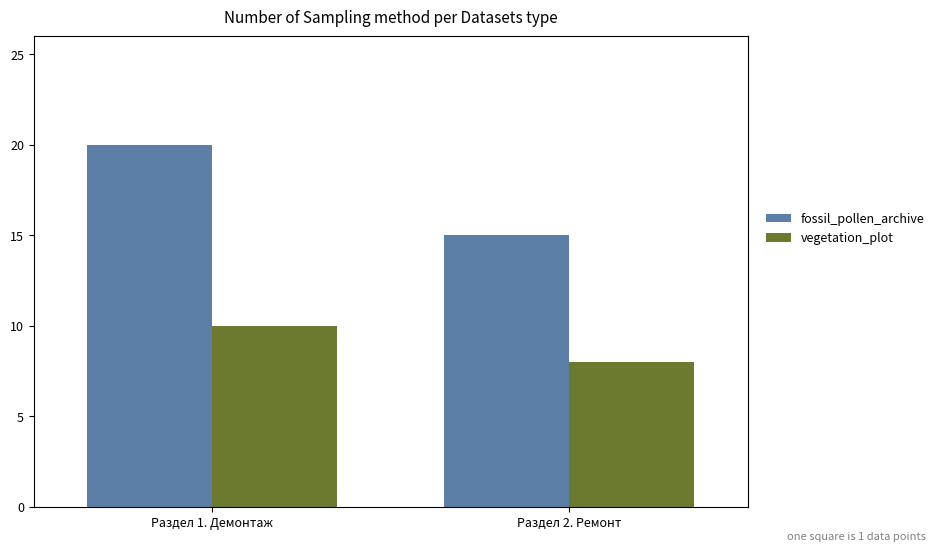

What are all the series names shown in the legend?

fossil_pollen_archive, vegetation_plot